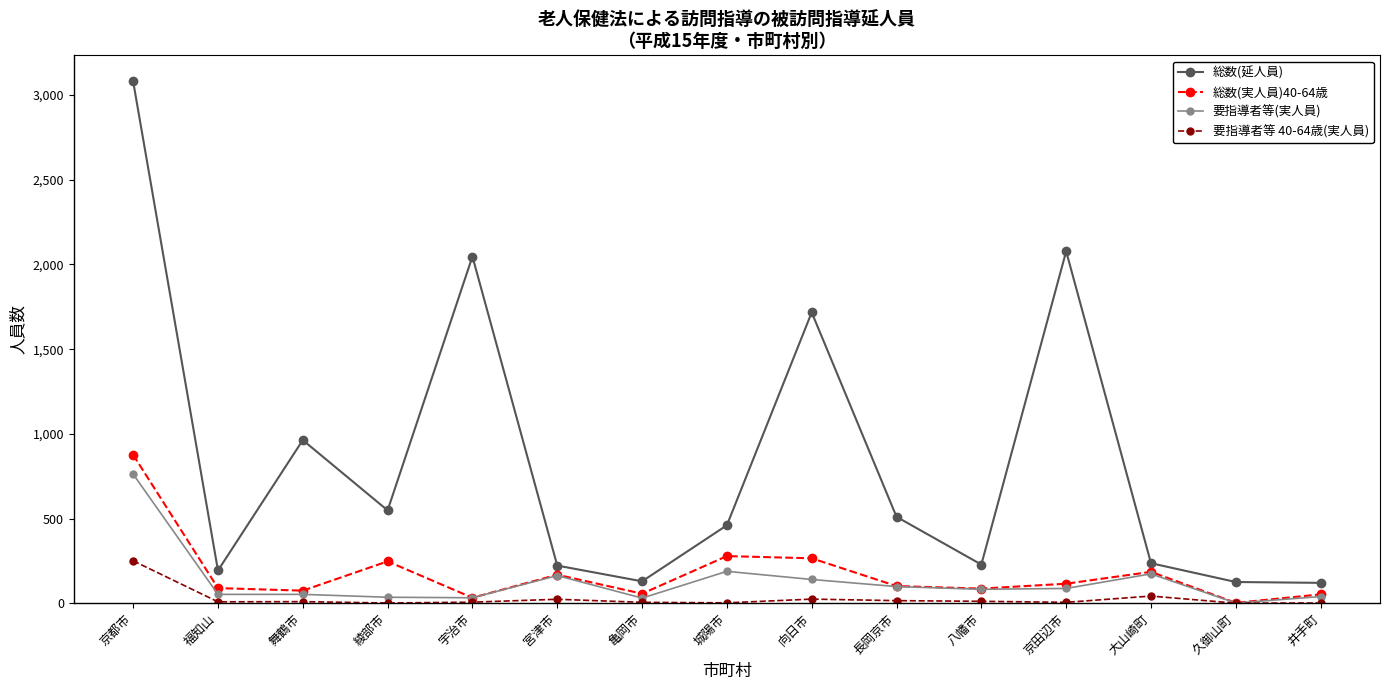

What is the difference between the highest and lowest values at 福知山?

185